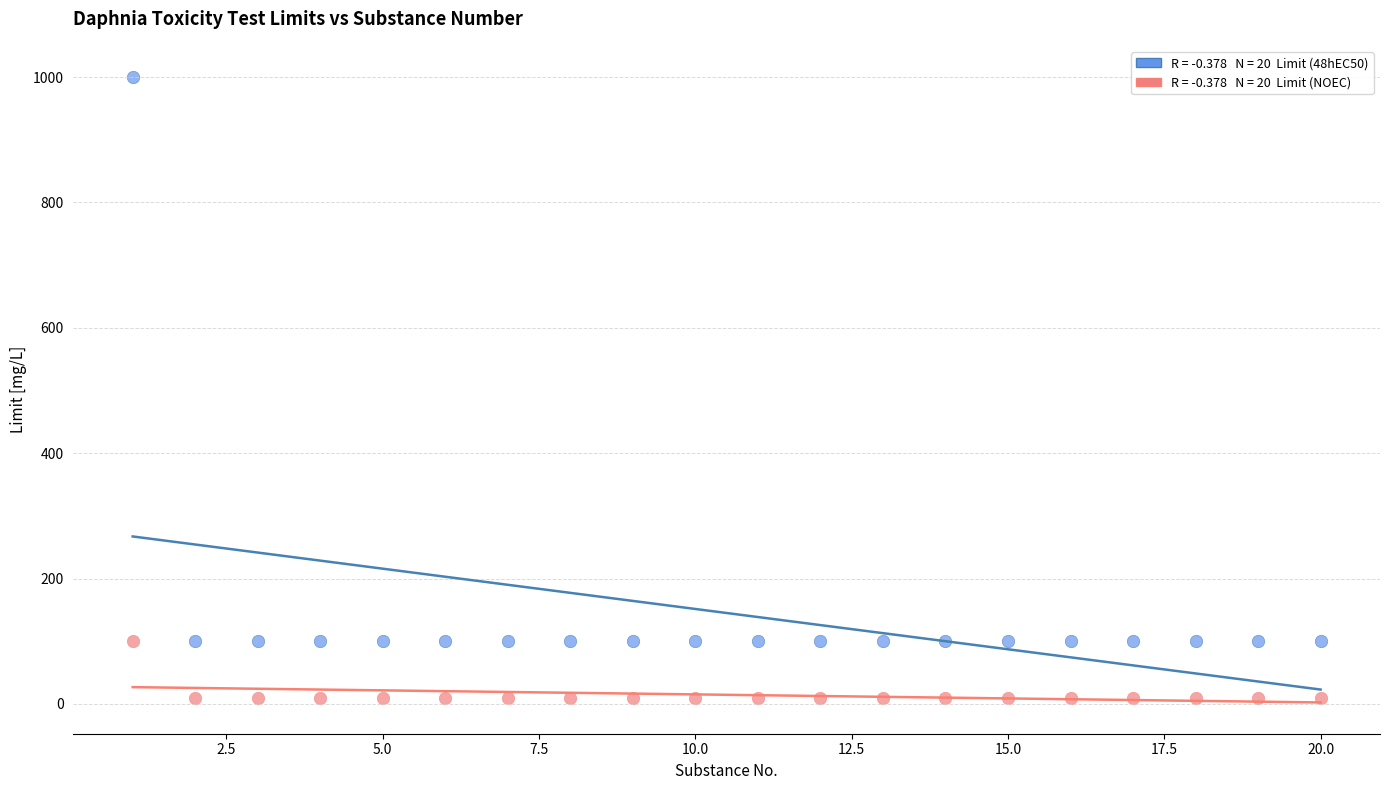

Across all data points, what is the range of X values (max minus min)?

19